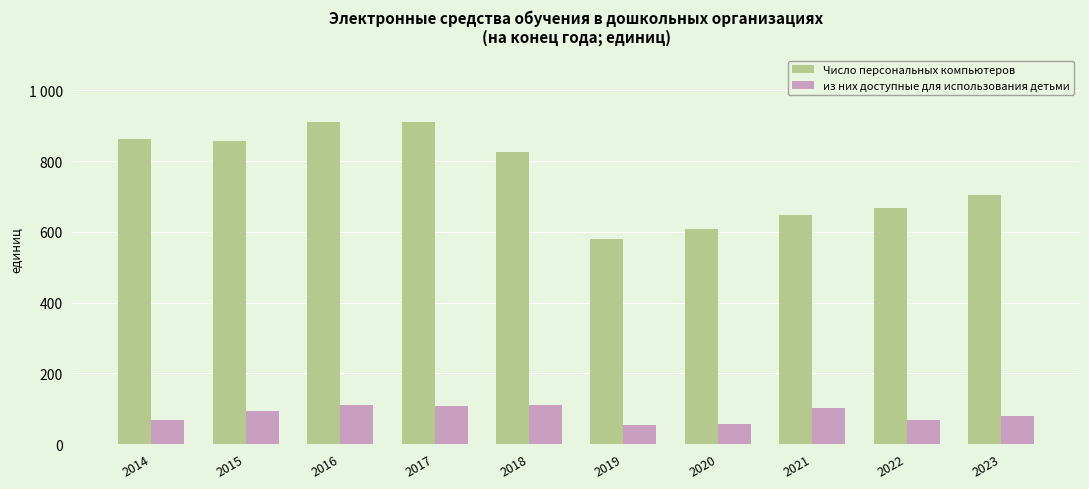

Between 2015 and 2020, which is larger?

2015